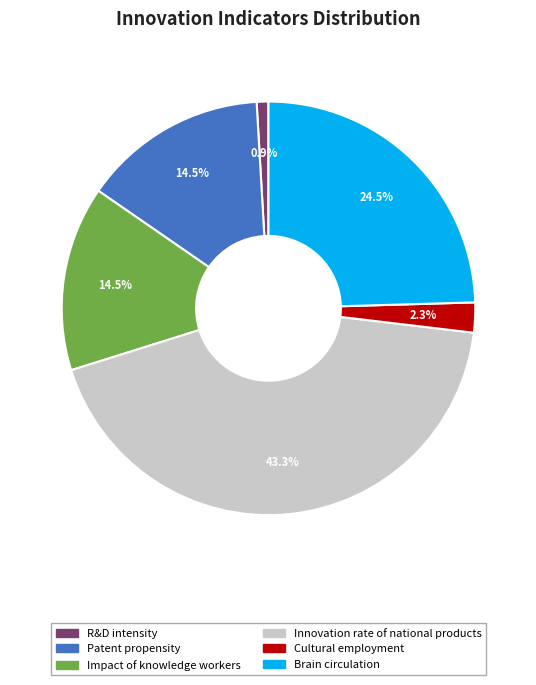

The Brain circulation slice represents 34% of the pie. True or false?

False